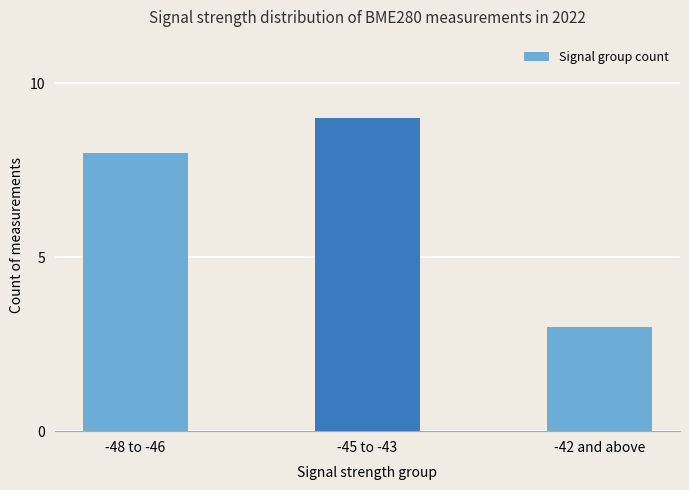

What is the difference between the maximum and minimum values?

6